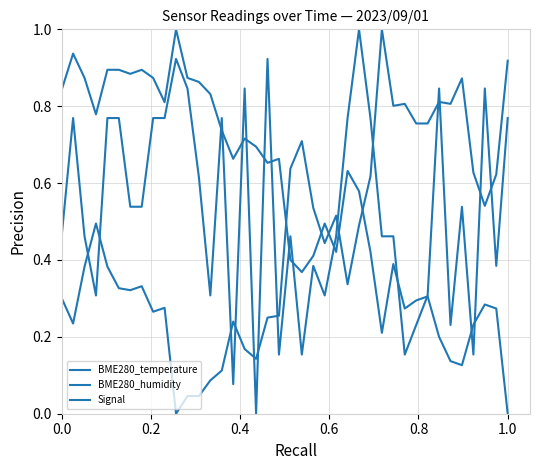

How many lines are shown in the chart?

3